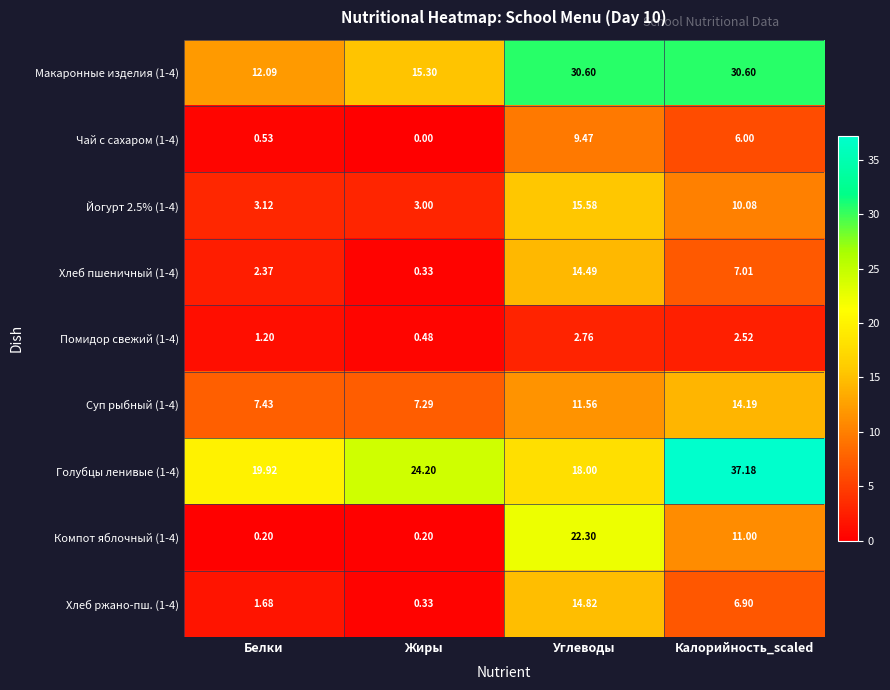

At which category does the chart reach its minimum across all series?

Жиры